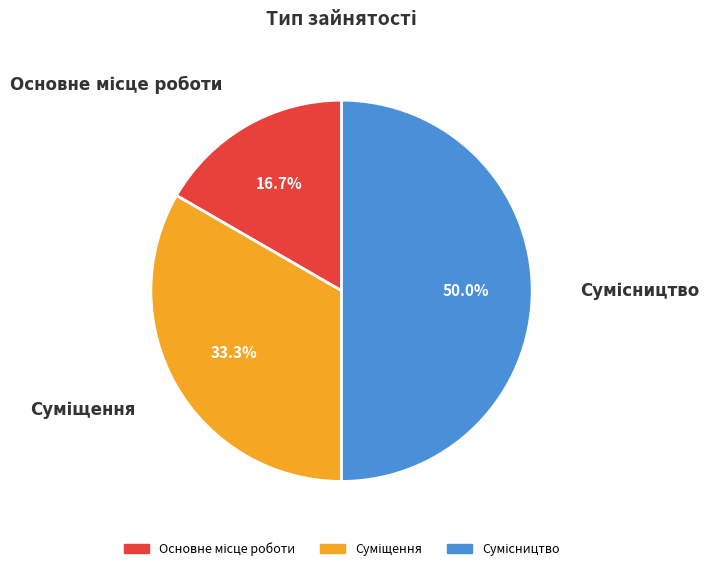

Does Сумісництво represent more than half of the total?

No